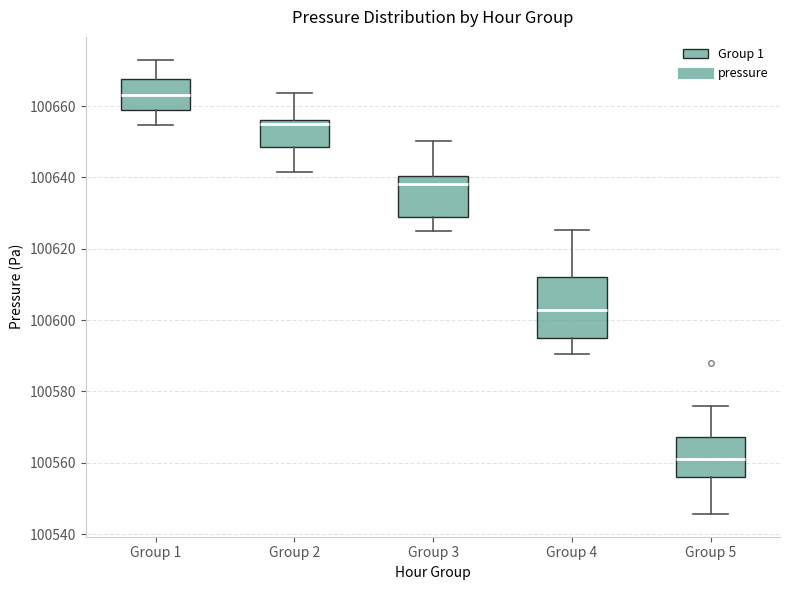

Where is the upper edge of the box for Group 5 on the y-axis? The values are not printed on the chart, so give them approximately, as read against the axis.

100568